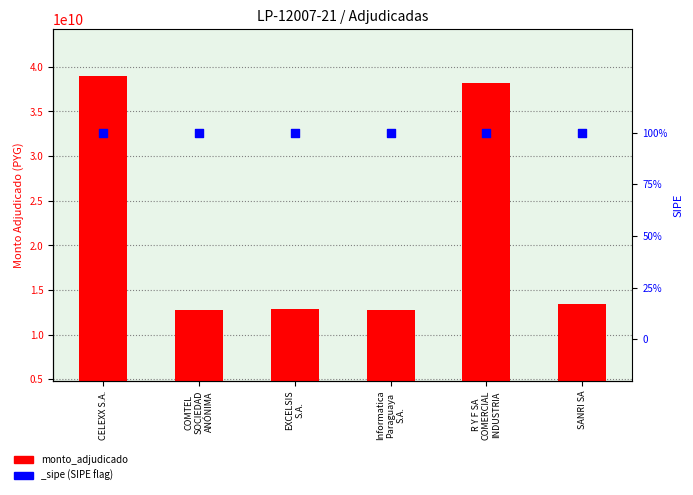

What is the ratio of the value at R Y F SA
COMERCIAL
INDUSTRIA to the value at SANRI SA?

2.8